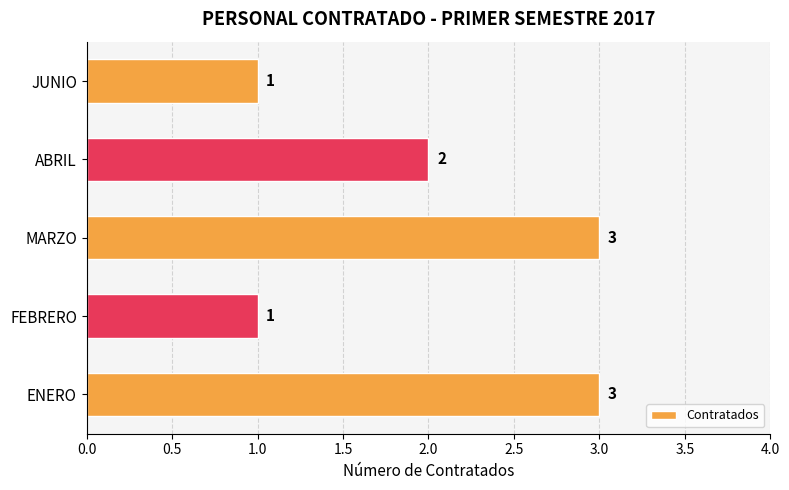

How many series are shown in this chart?

1